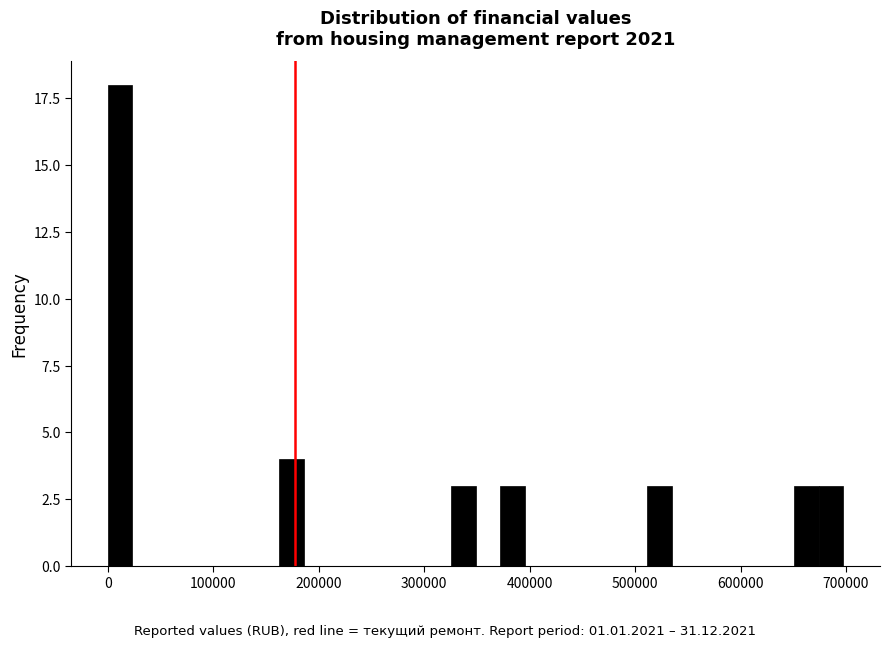

Read against the x-axis, roughly where is the centre of the tallest bar?

10000